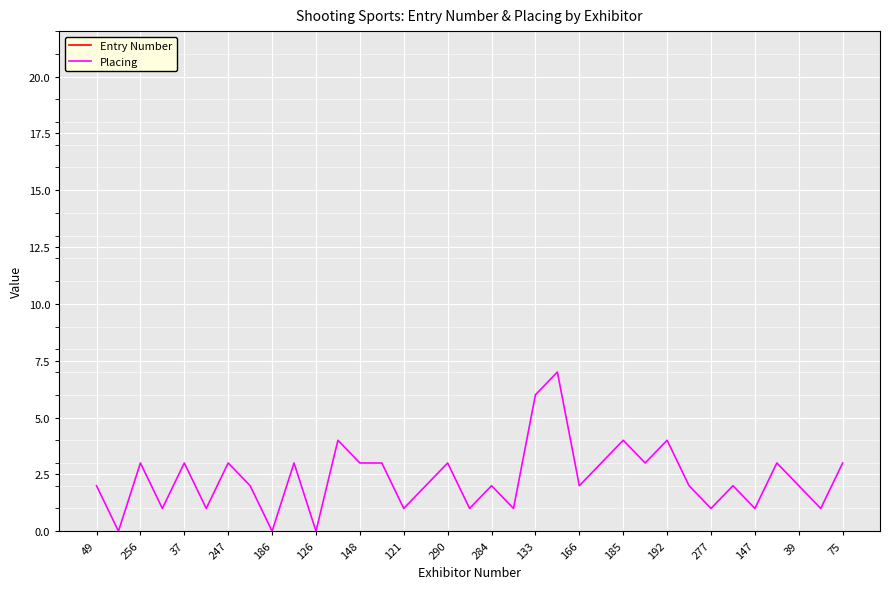

The Placing series shows 3 at 256. True or false?

True